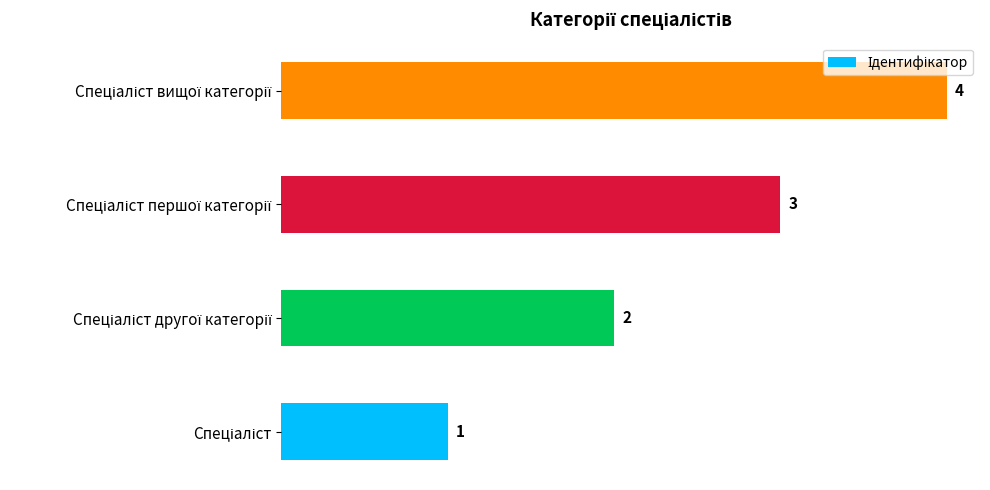

What is the difference between the maximum and minimum values?

3